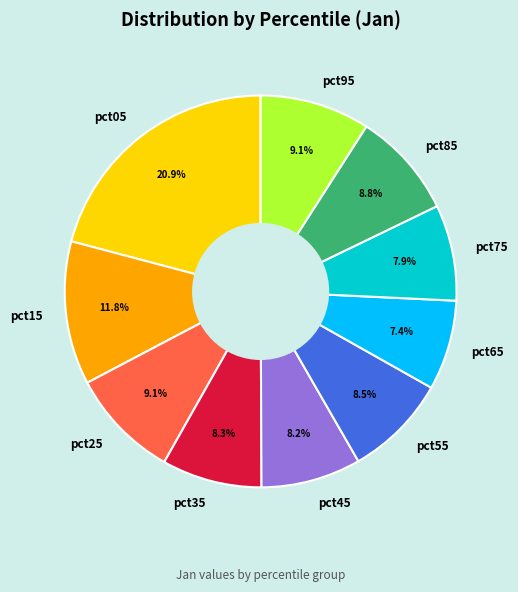

To the nearest percent, what is the difference between the largest and smallest slice percentages?

13%